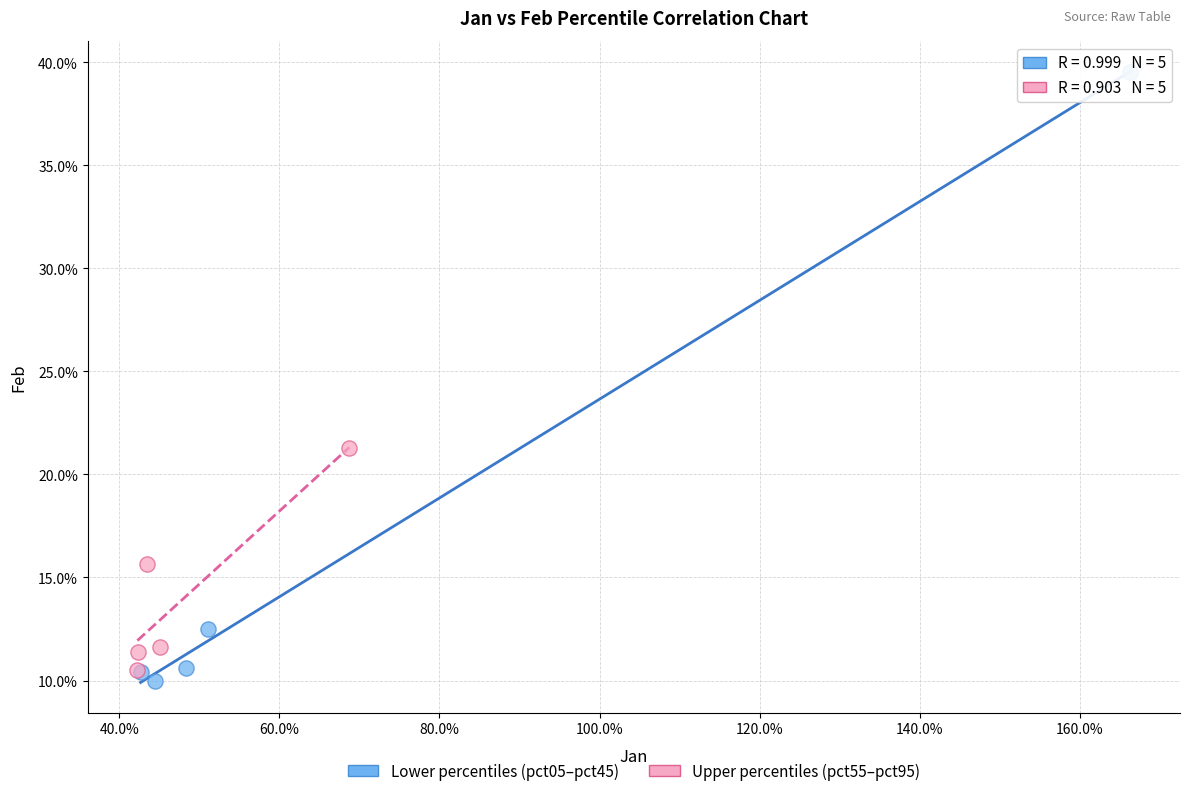

Which series has the largest Y range (max minus min)?

Lower percentiles (pct05–pct45)